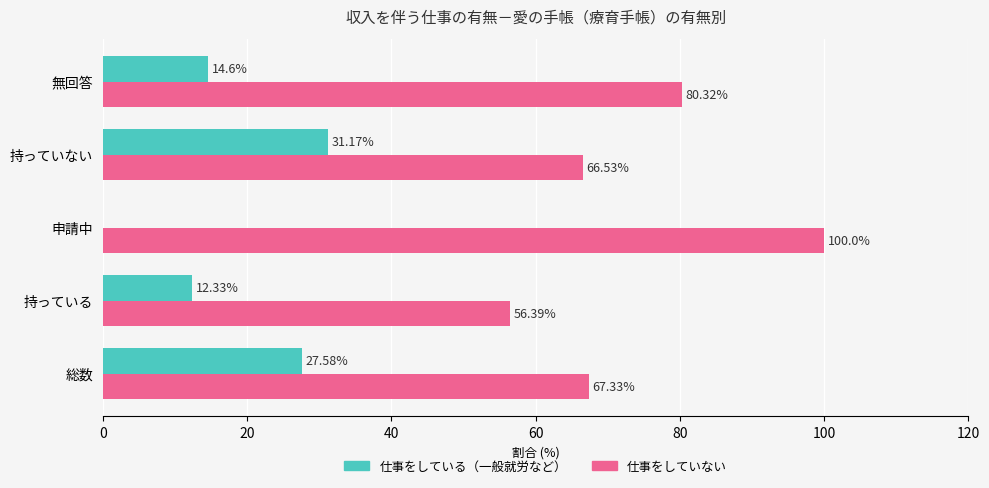

What is the sum of the 仕事をしていない values at 申請中 and 無回答?

180.3